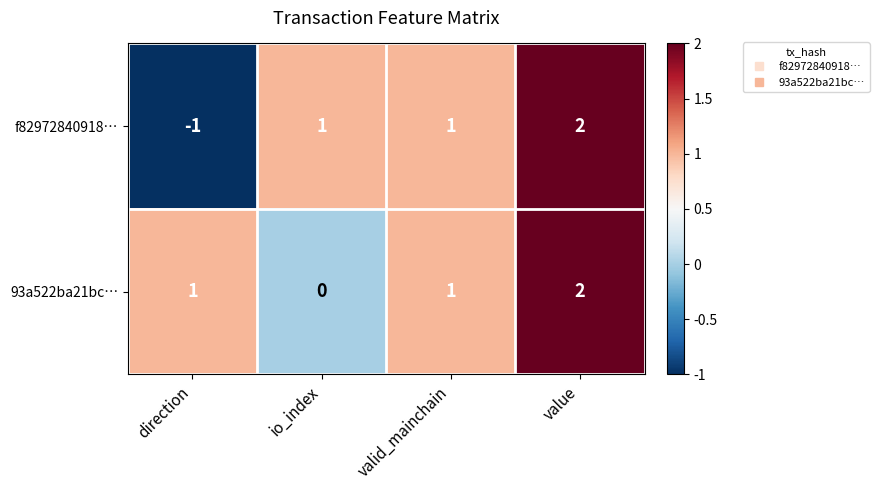

Is it true that f82972840918… equals -1 at direction?

True